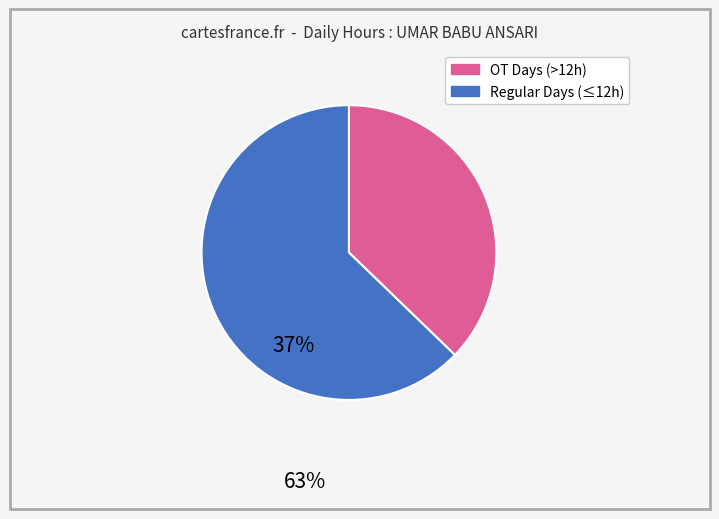

Is there a majority slice in this chart?

Yes